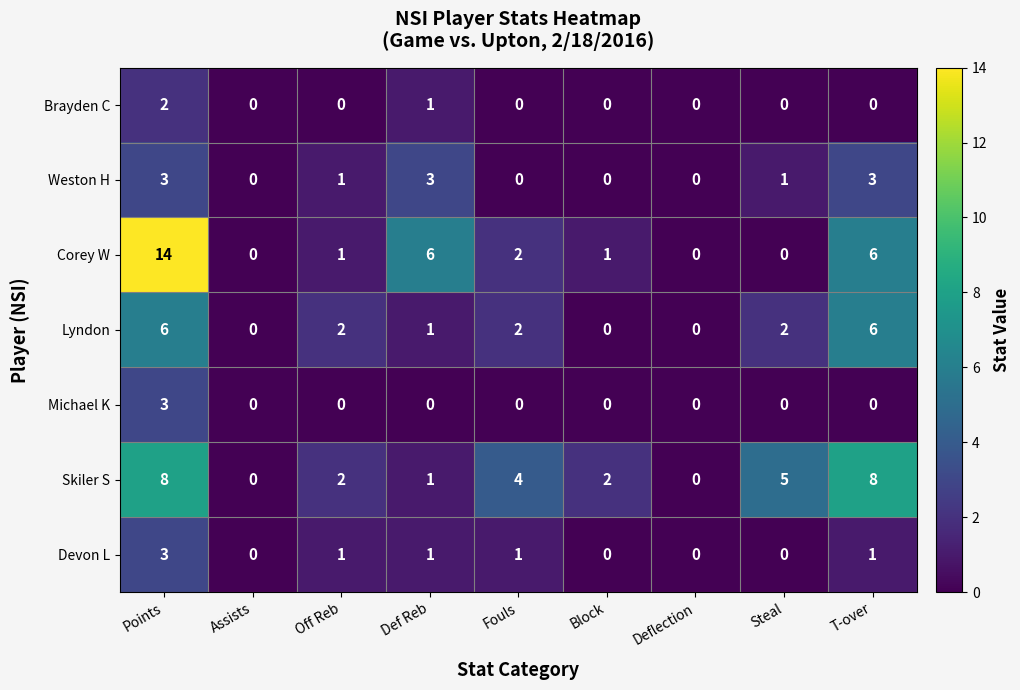

At which label does Weston H first exceed 1?

Points